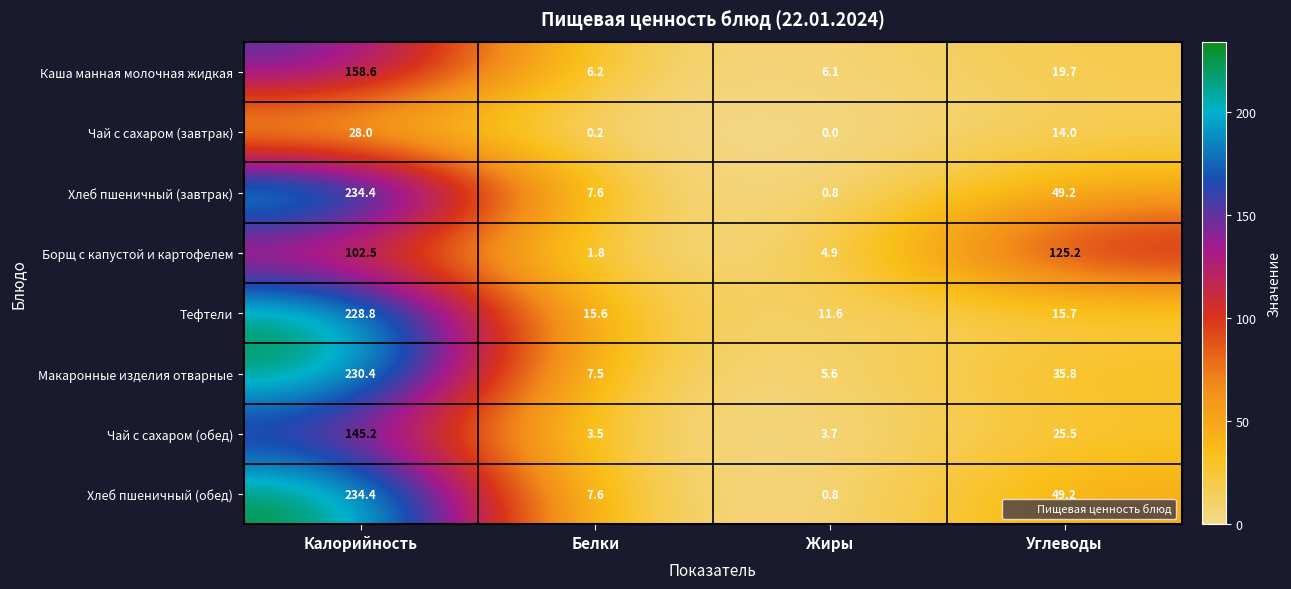

How many values in the Макаронные изделия отварные series are below 35?

2